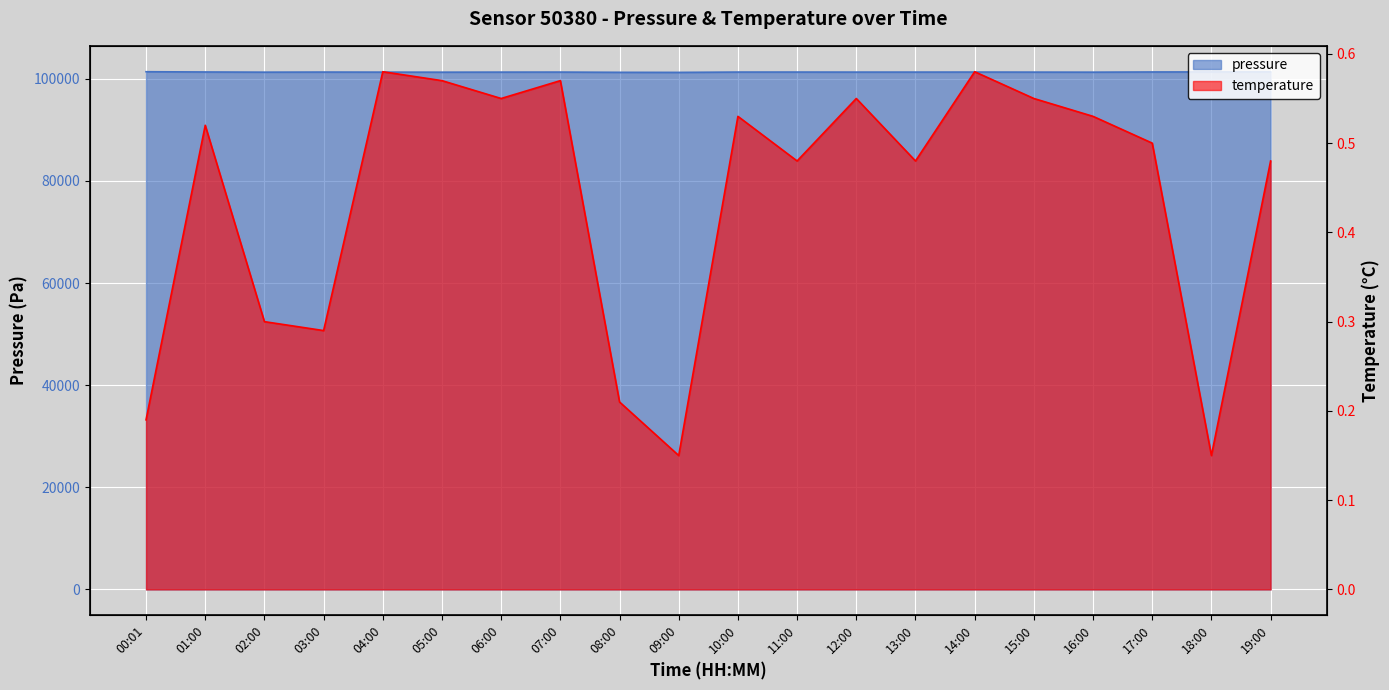

What is the difference between the highest and lowest values at 11:00?

101307.8